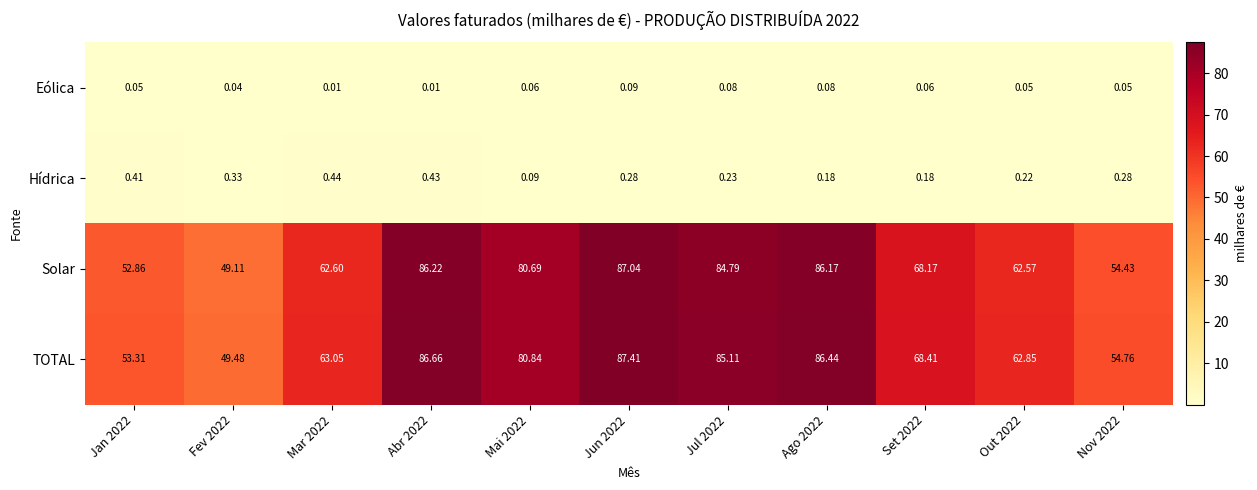

At which category does the chart reach its peak across all series?

Jun 2022